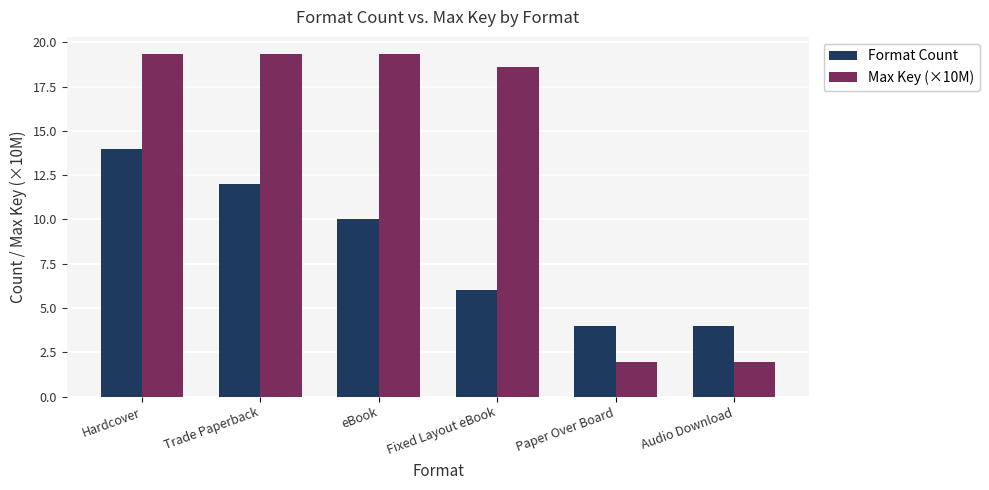

What is the total value across all series at Hardcover?

33.3